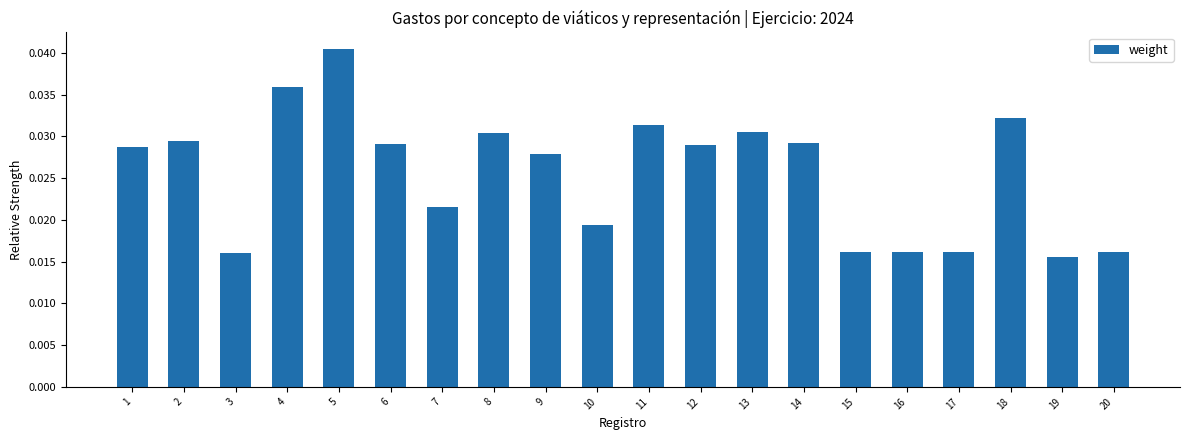

Does the chart contain any negative values?

No